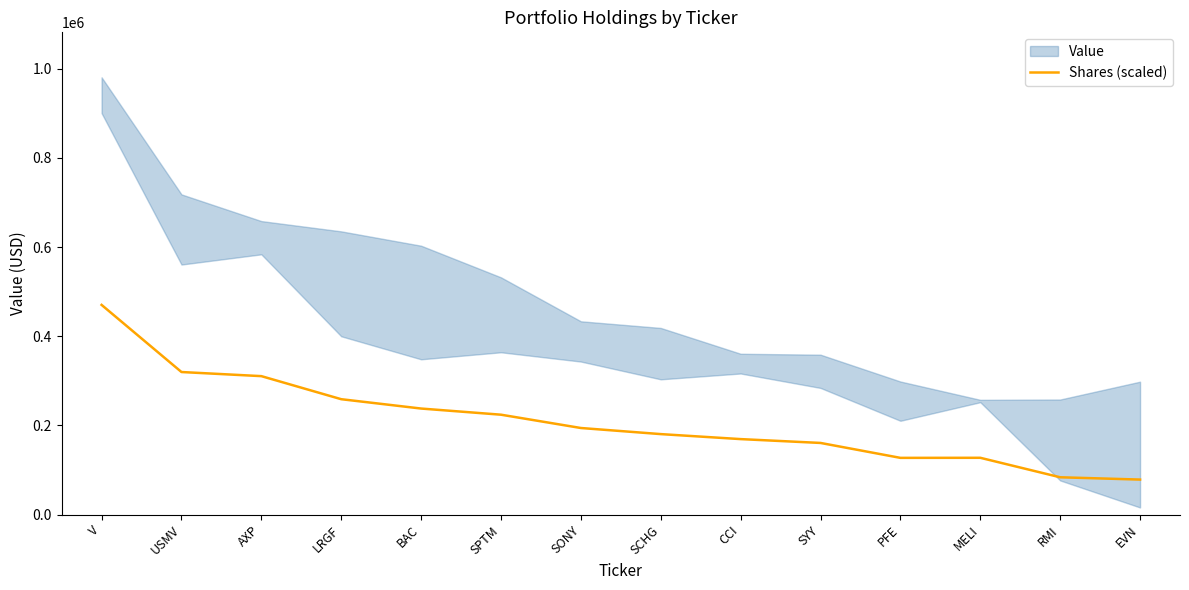

The chart shows a value of 127203.5 at PFE. True or false?

True